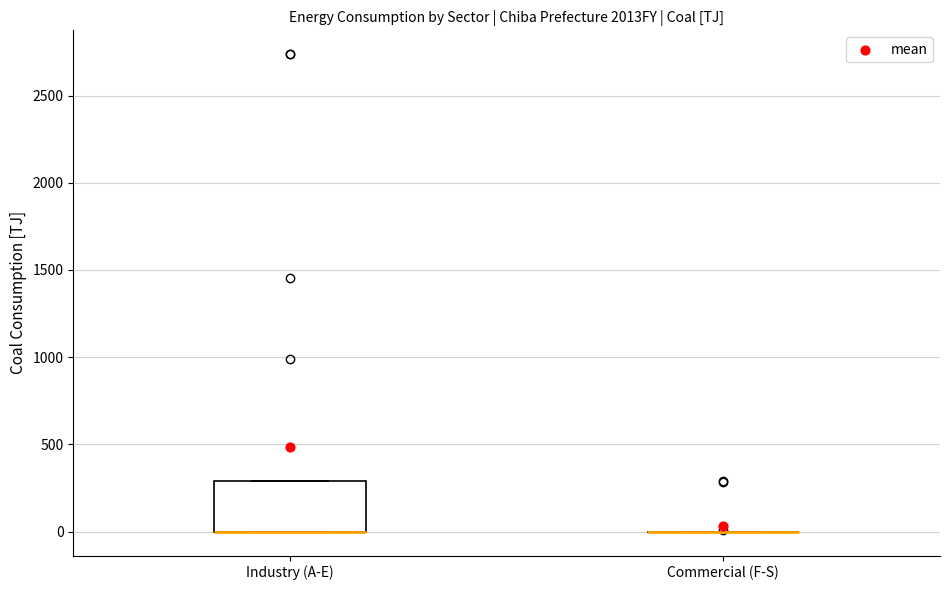

Comparing the boxes themselves (not the whiskers), which one is the tallest?

Industry (A-E)